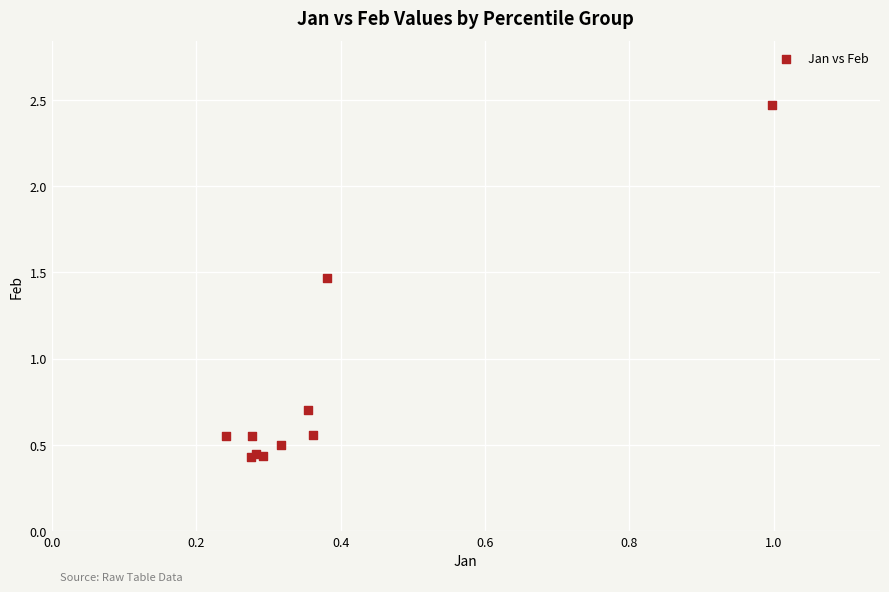

What Y value in the scatter plot is closest to 1?

0.7